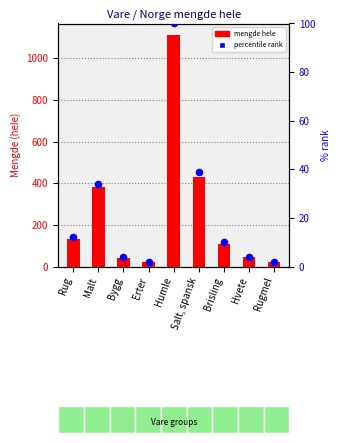

At how many categories does at least one series exceed 1024?

1